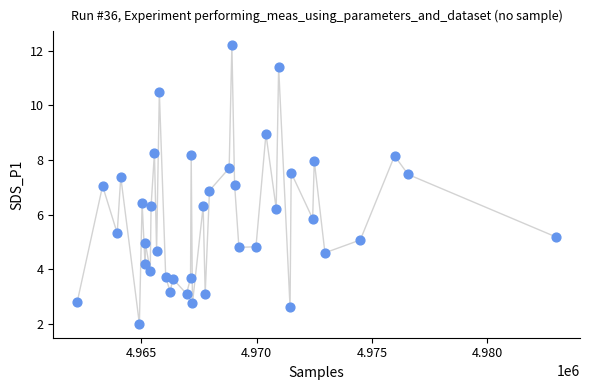

What is the range of X values (max minus min)?

20770.0